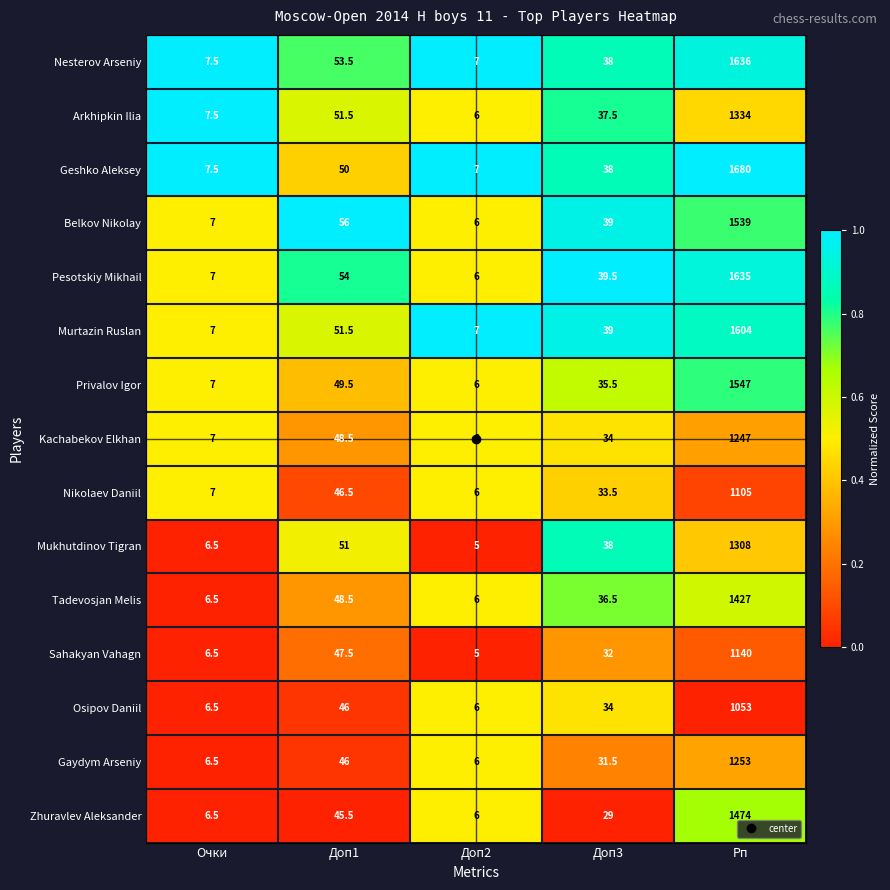

What is the maximum value shown in the chart?

1680.0